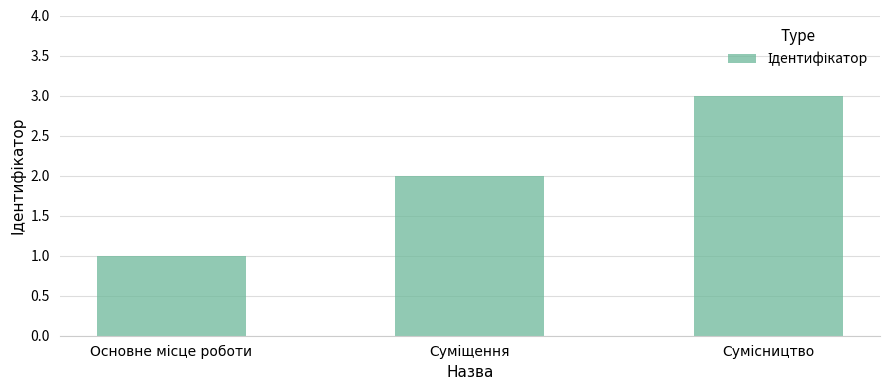

Does the chart contain stacked bars?

No